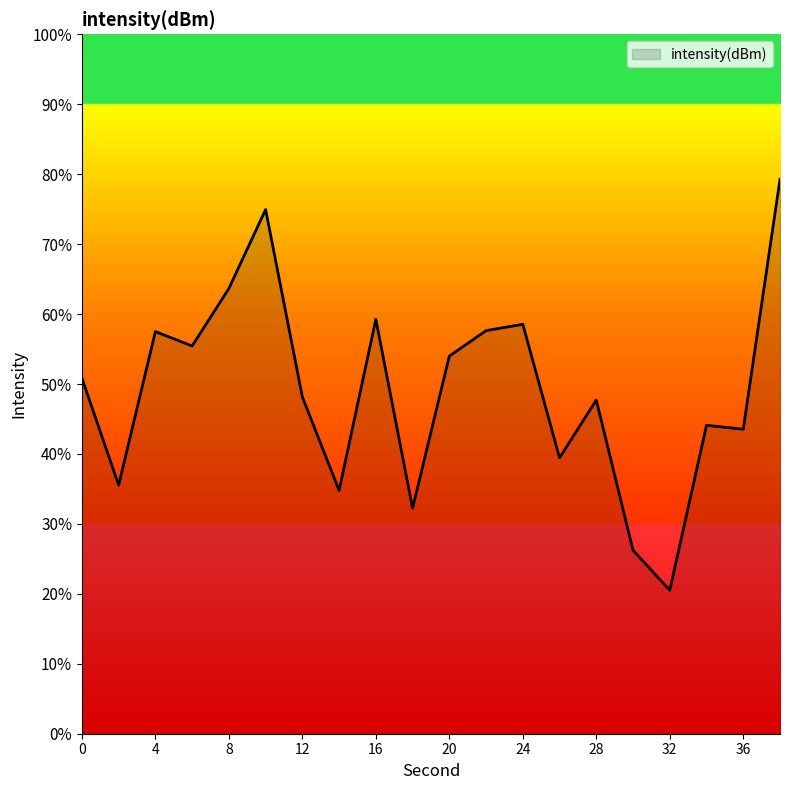

What is the minimum value shown in the chart?

20.5